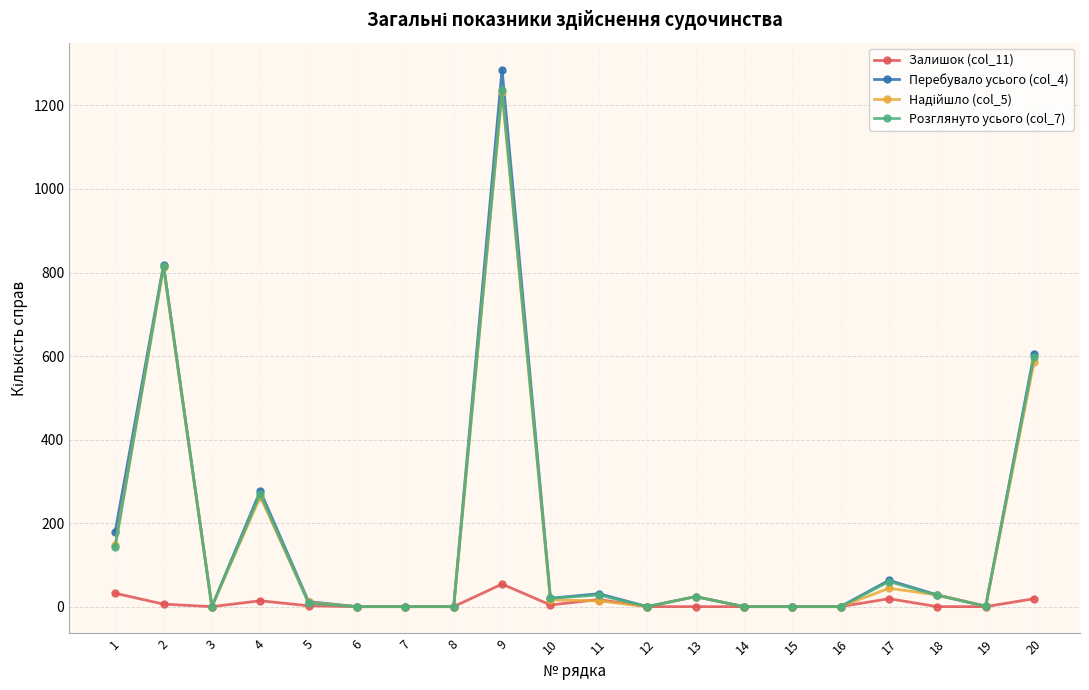

Which series has the largest range (max minus min)?

Перебувало усього (col_4)